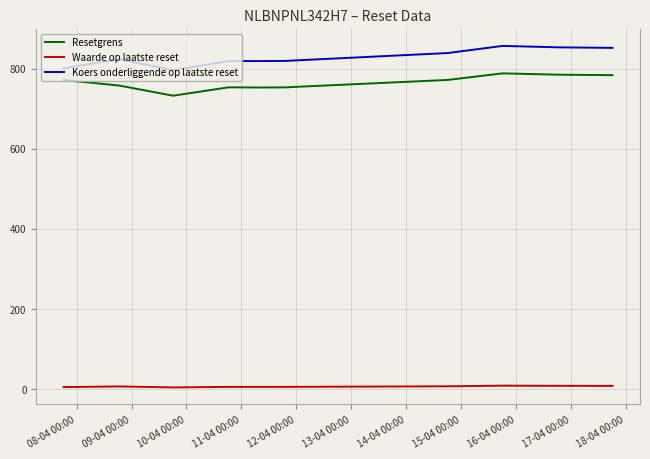

What is the difference between the maximum and minimum values in the Waarde op laatste reset series?

4.4